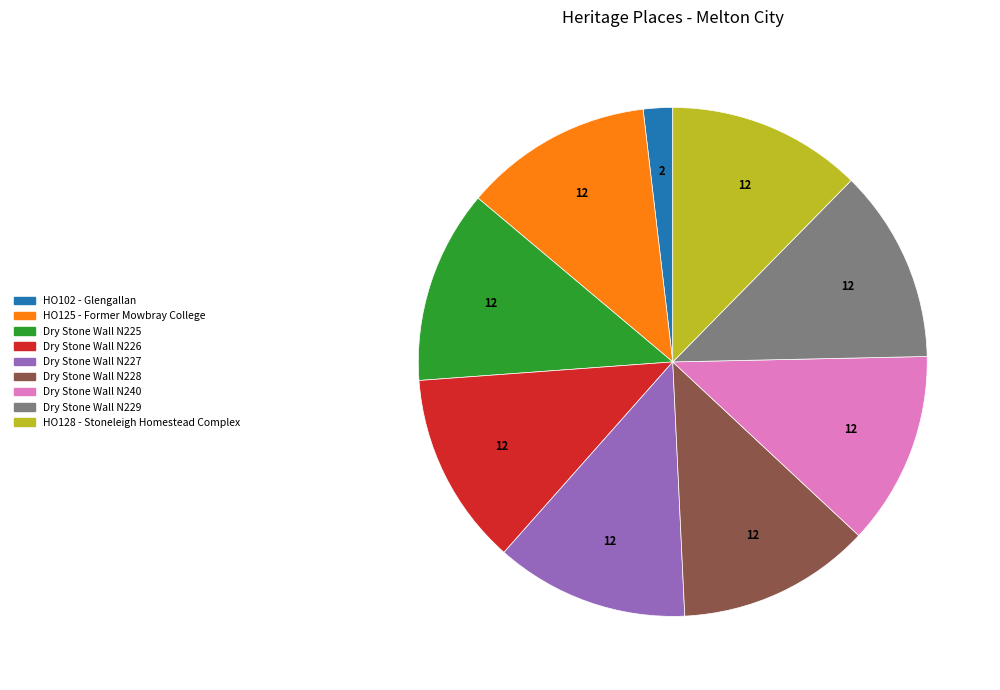

Which has a higher value, HO102 - Glengallan or Dry Stone Wall N226?

Dry Stone Wall N226